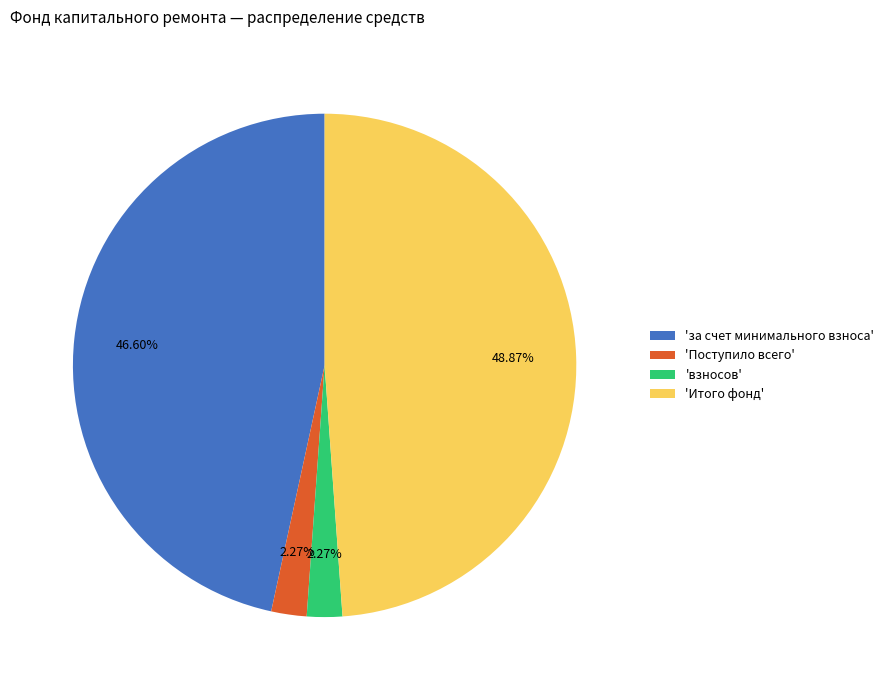

Is the sum of 'взносов' and 'за счет минимального взноса' greater than half?

No